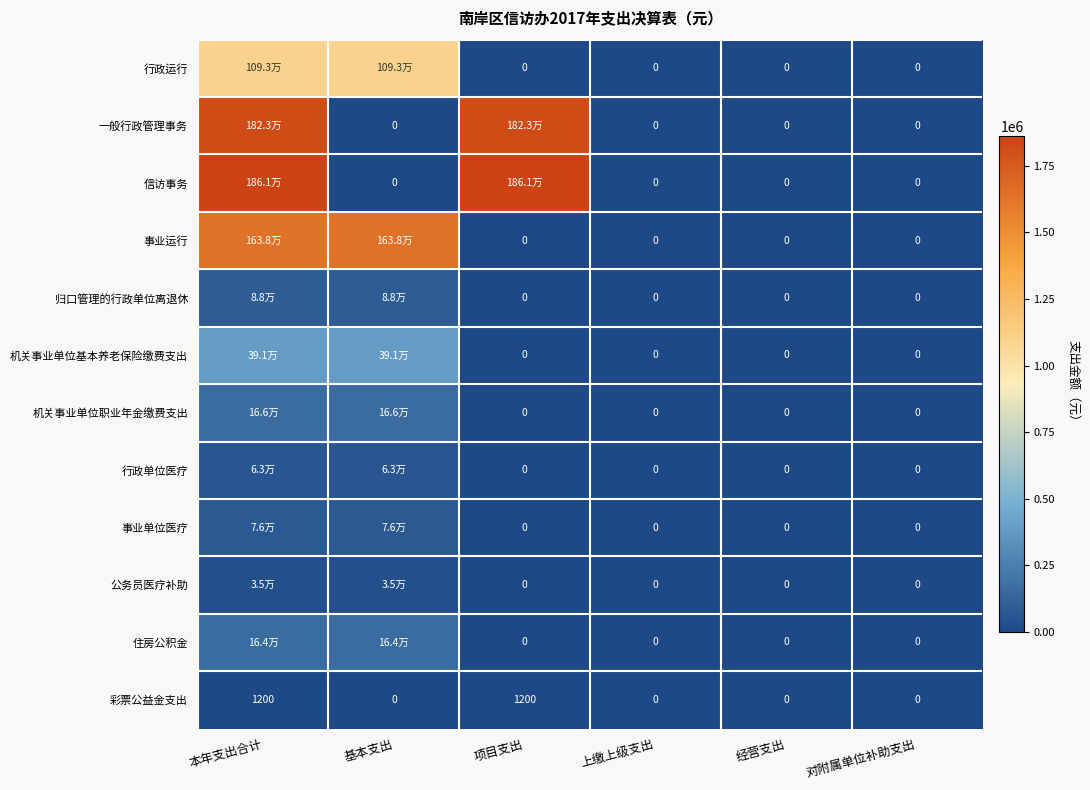

At which label is 一般行政管理事务 closest to 911650?

本年支出合计